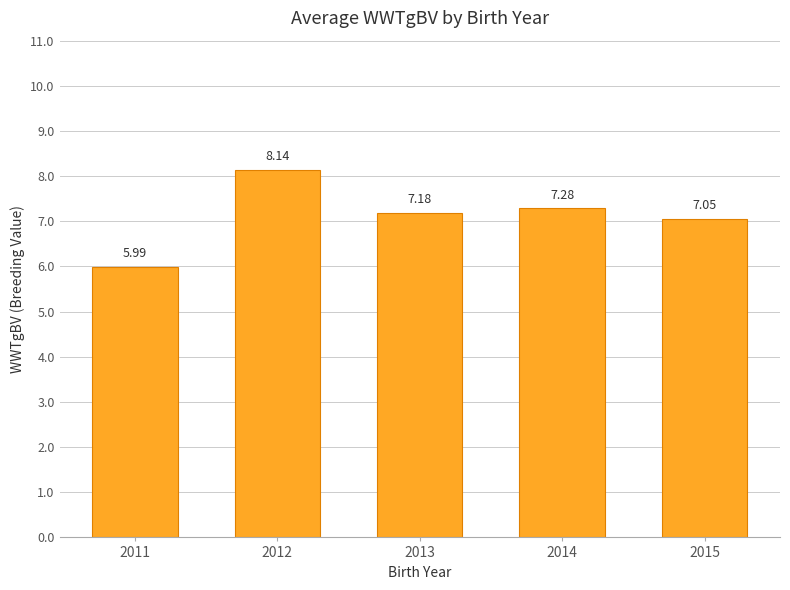

Rank the categories by value from lowest to highest.

2011, 2015, 2013, 2014, 2012